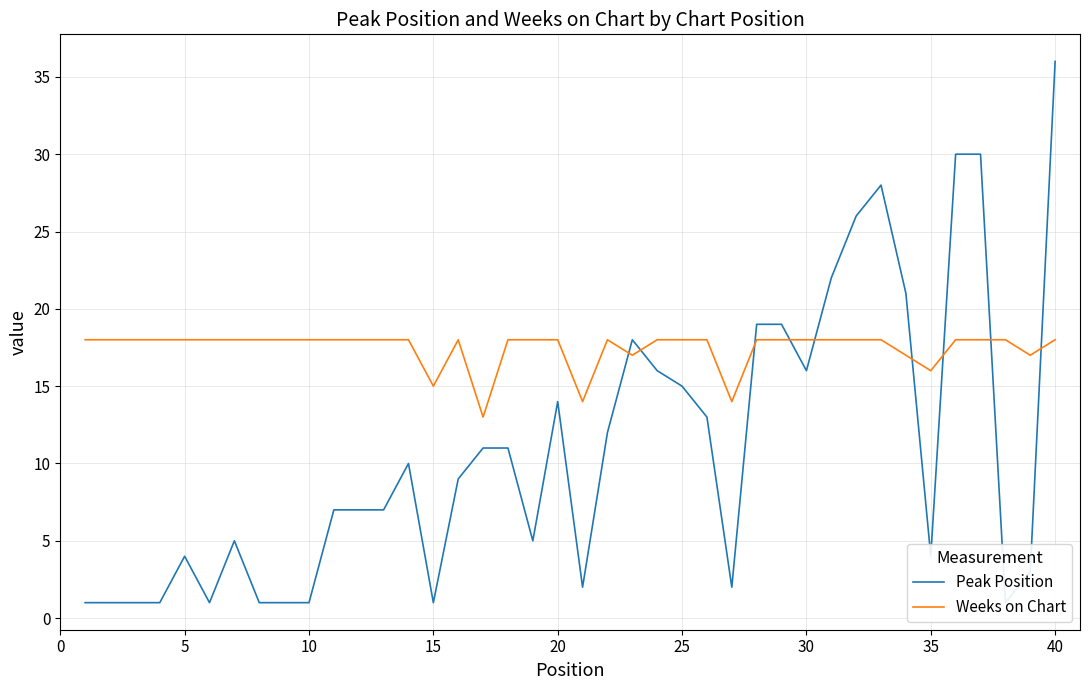

The value of Weeks on Chart at 10 is 18. True or false?

True